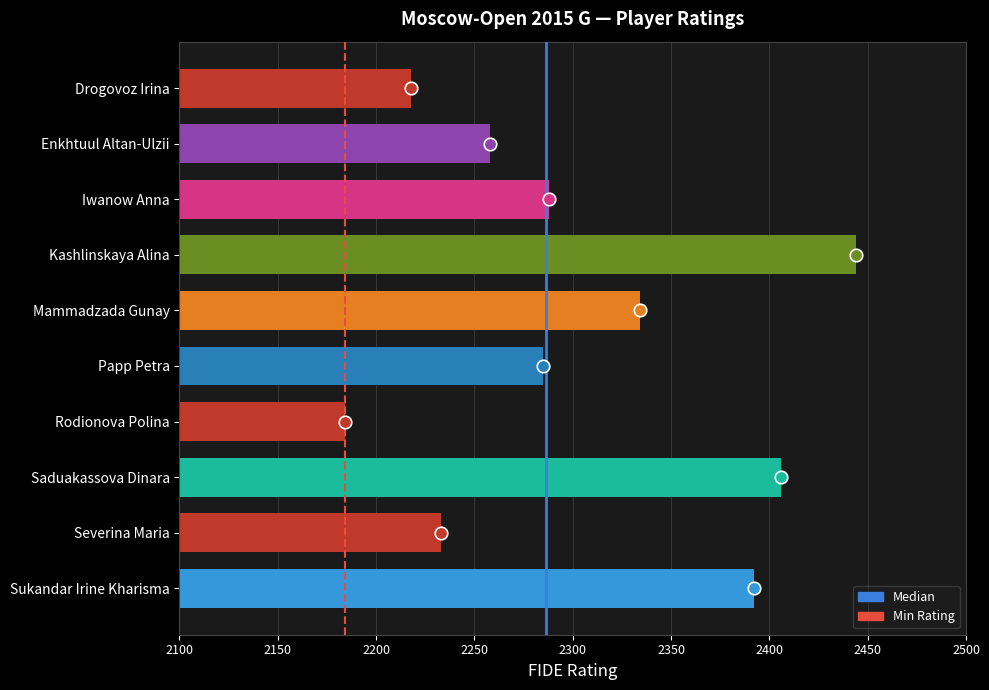

The chart shows a value of 2392 at Sukandar Irine Kharisma. True or false?

True